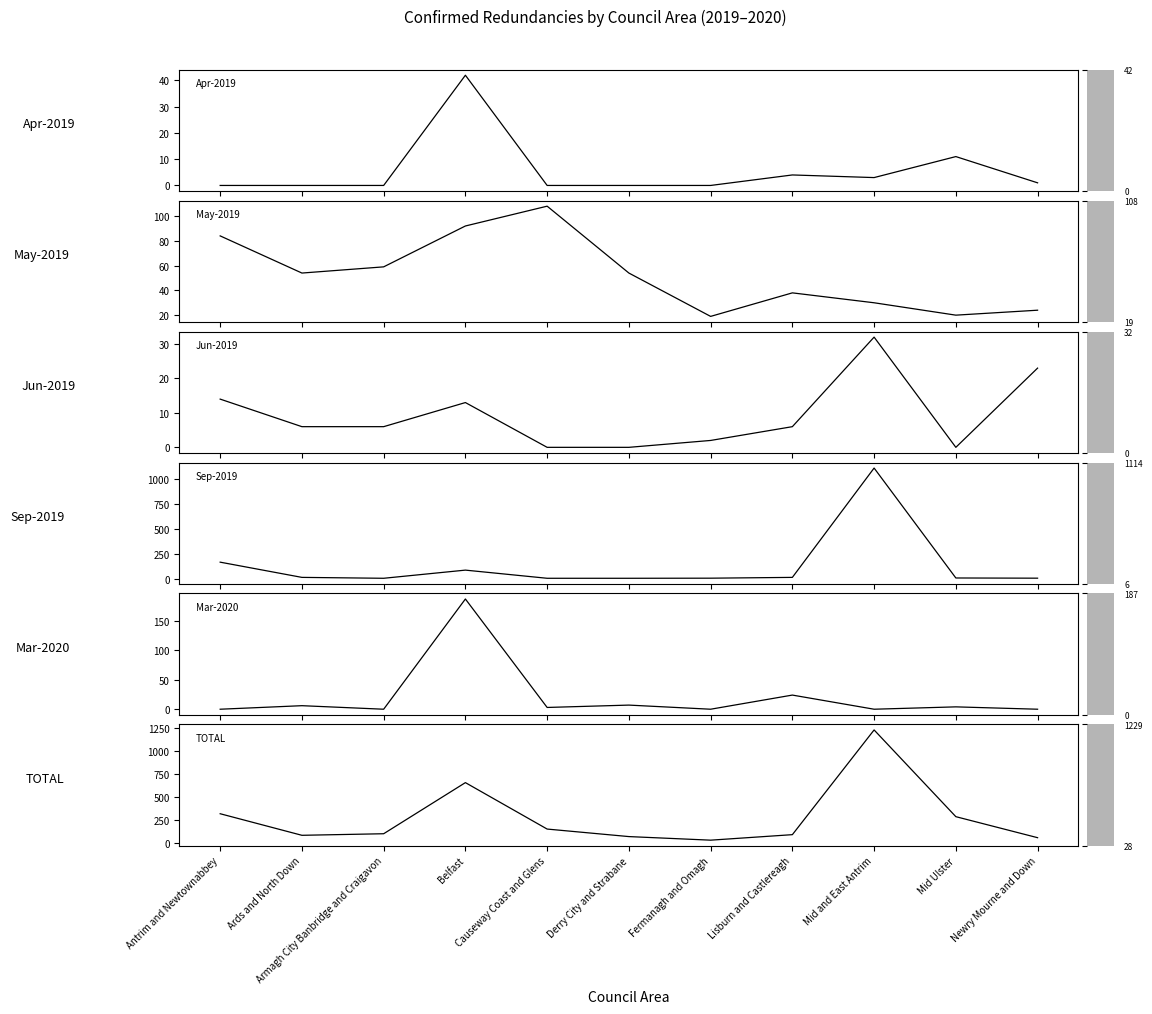

Which category has the highest value in the Apr-2019 series?

Belfast